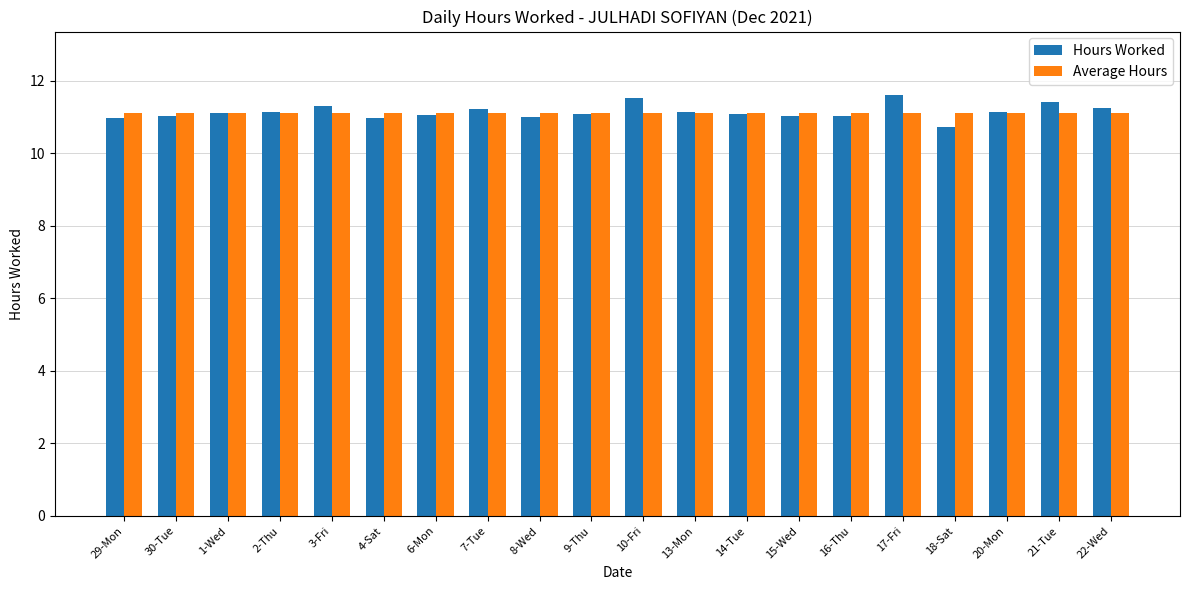

What is the difference between the highest and lowest values at 22-Wed?

0.1